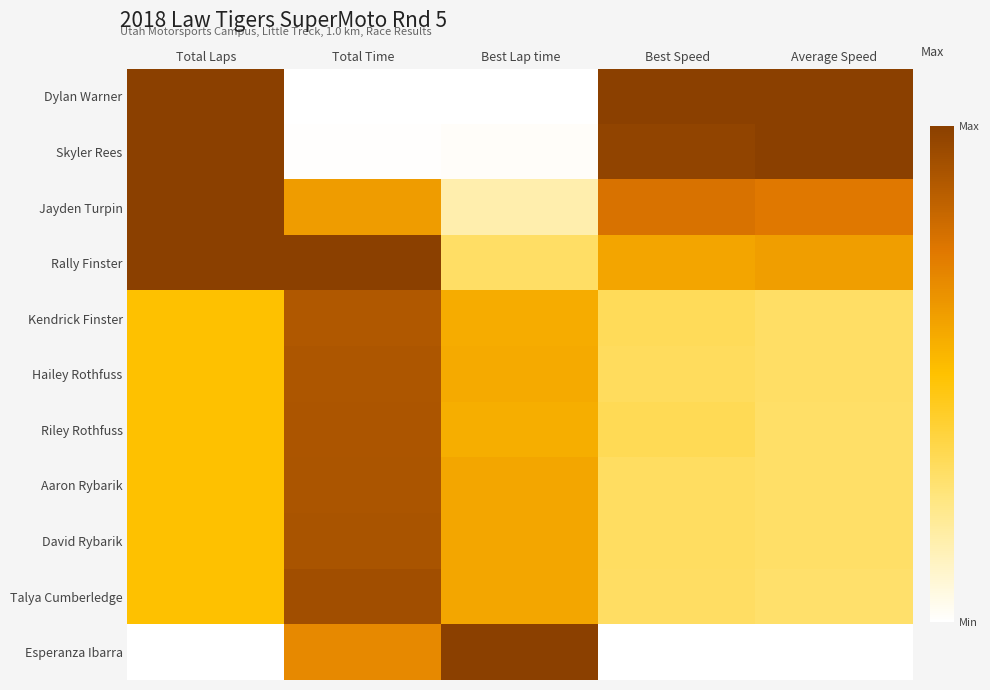

At how many categories does at least one series exceed 0?

5